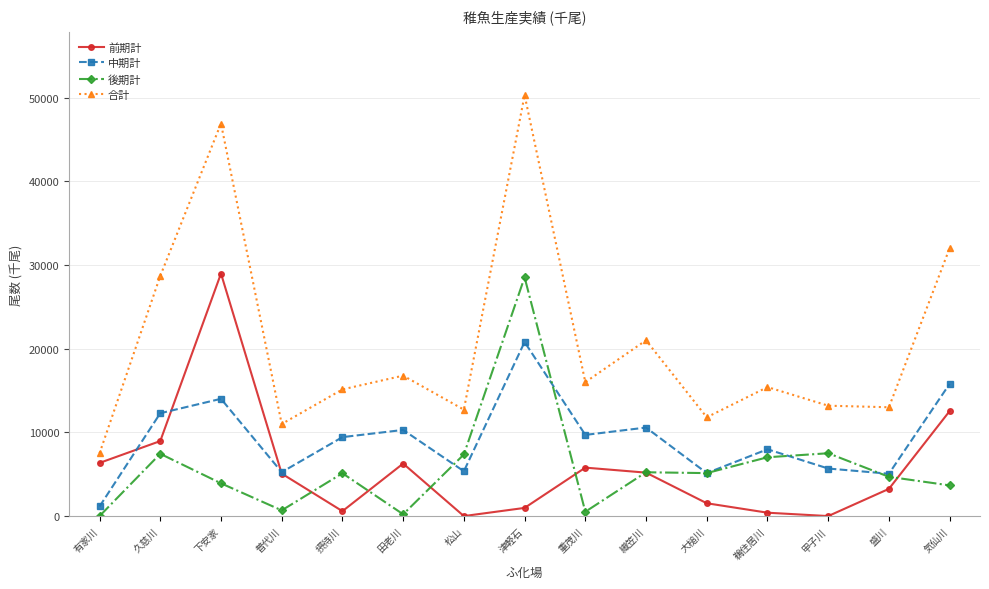

At which label does 前期計 first exceed 5073?

有家川